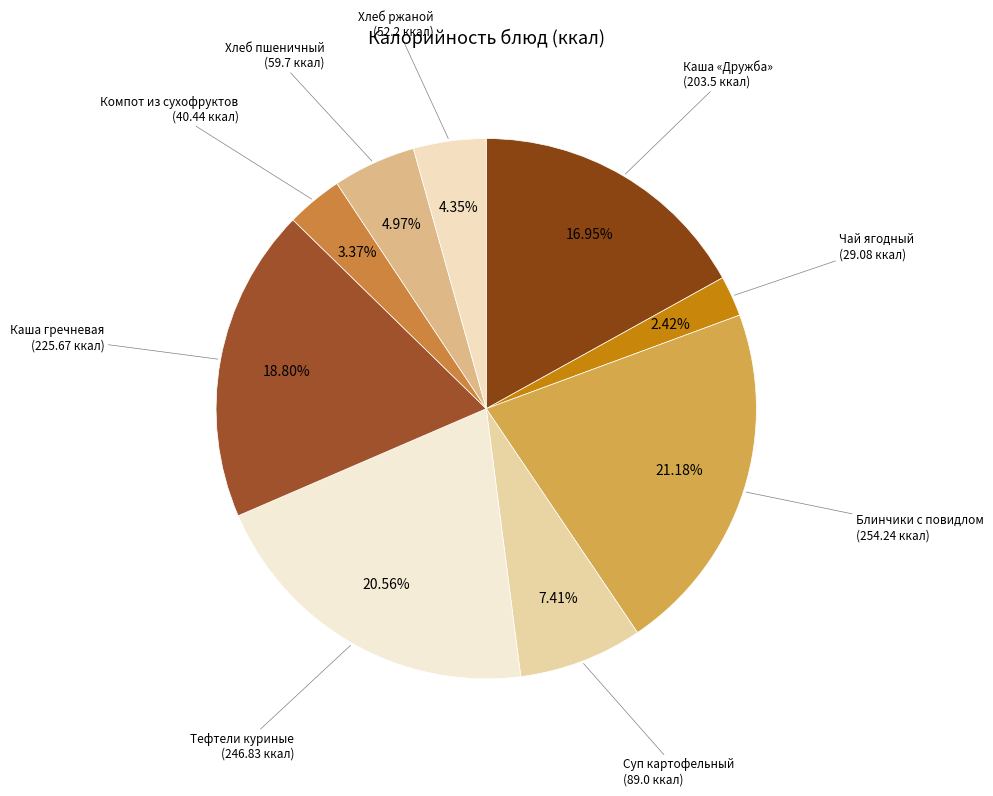

Is there any slice that represents more than half of the pie?

No